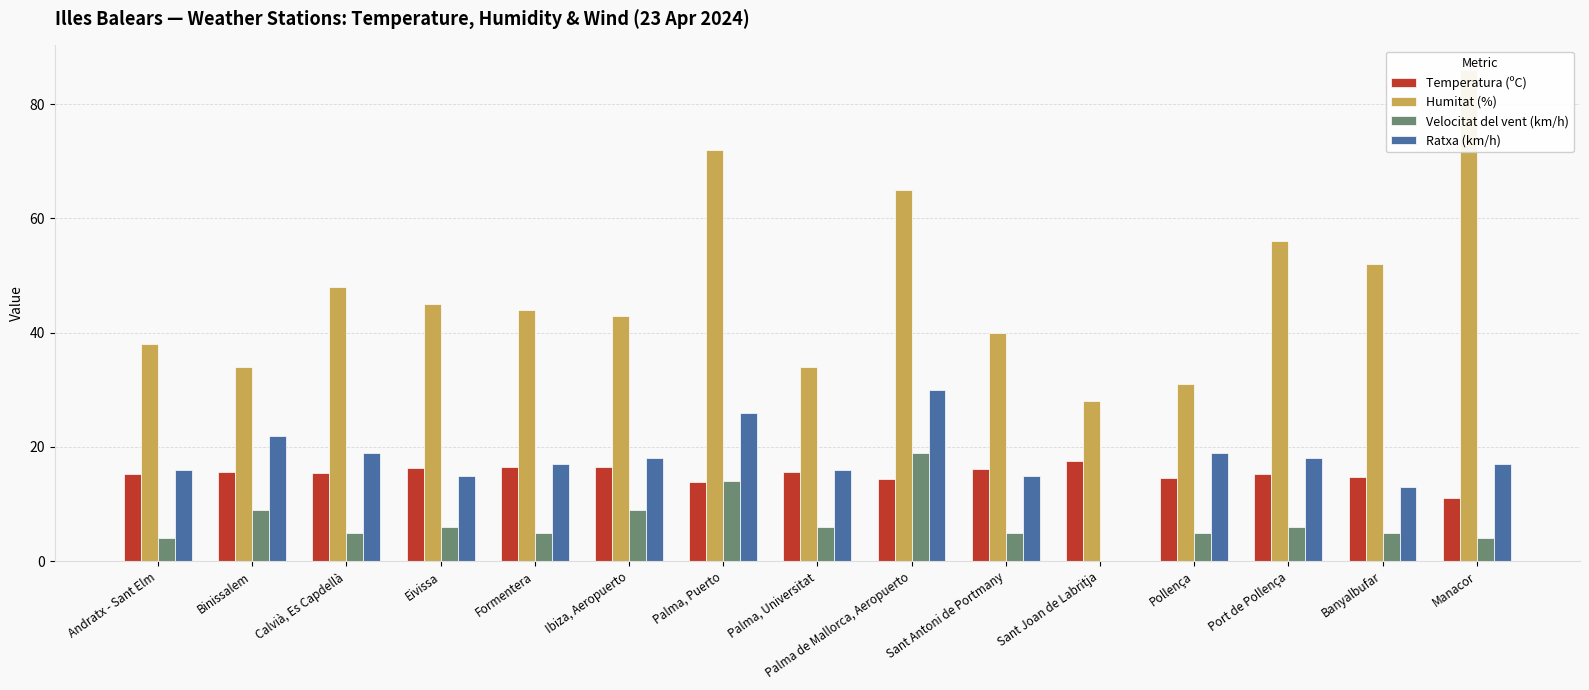

At which label is Ratxa (km/h) closest to 15?

Eivissa